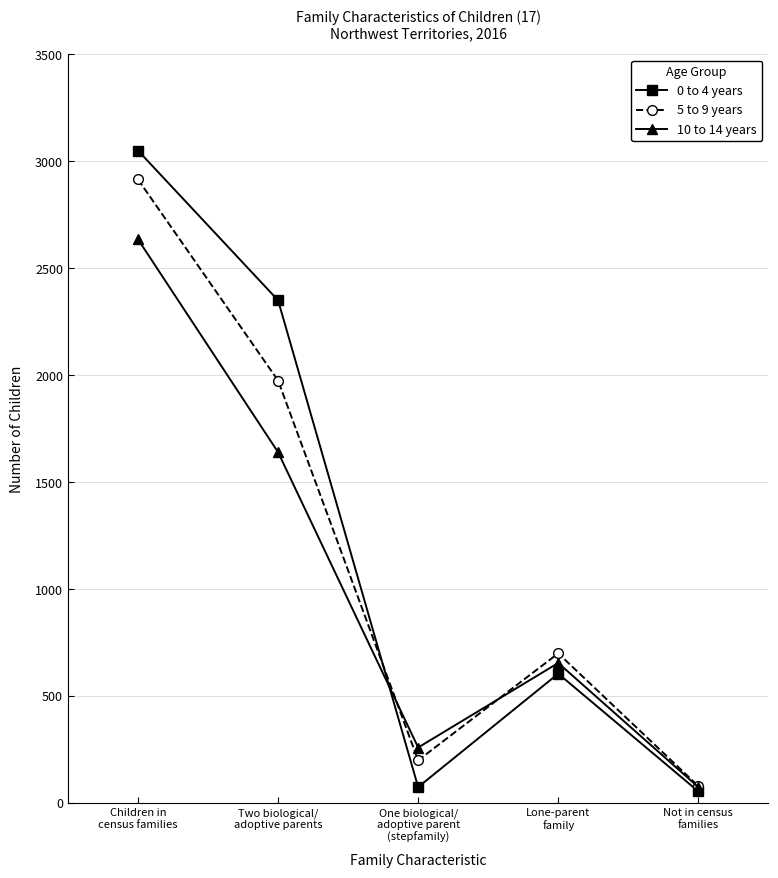

Which series has the largest range (max minus min)?

0 to 4 years